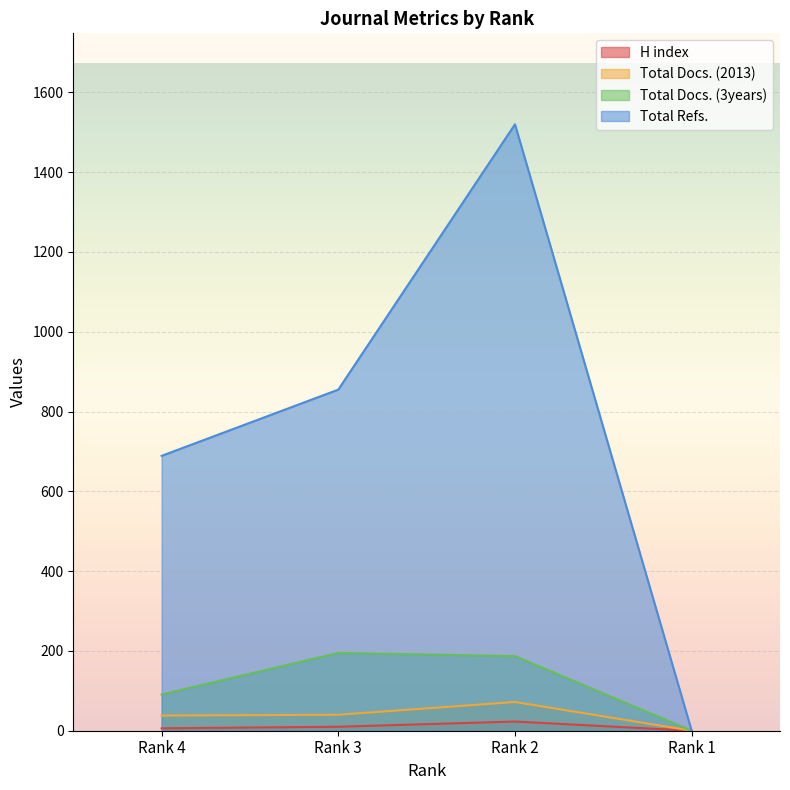

Where does the Total Docs. (3years) series first go above 187?

Rank 3